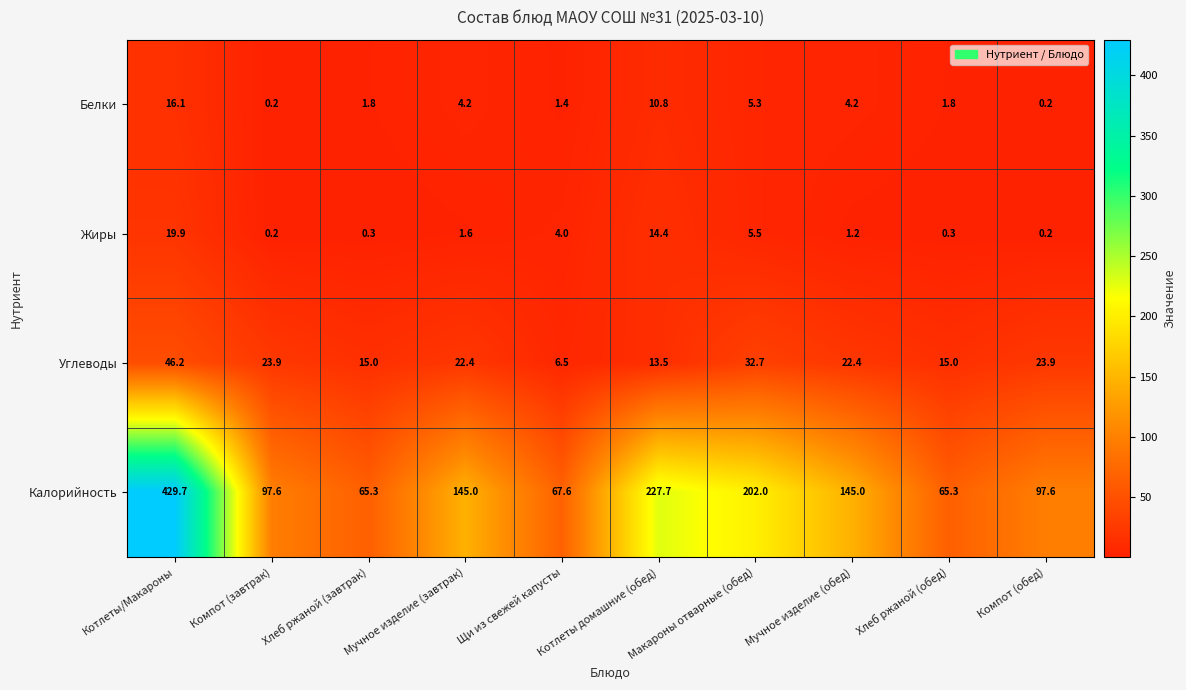

How many categories are shown in the chart?

10